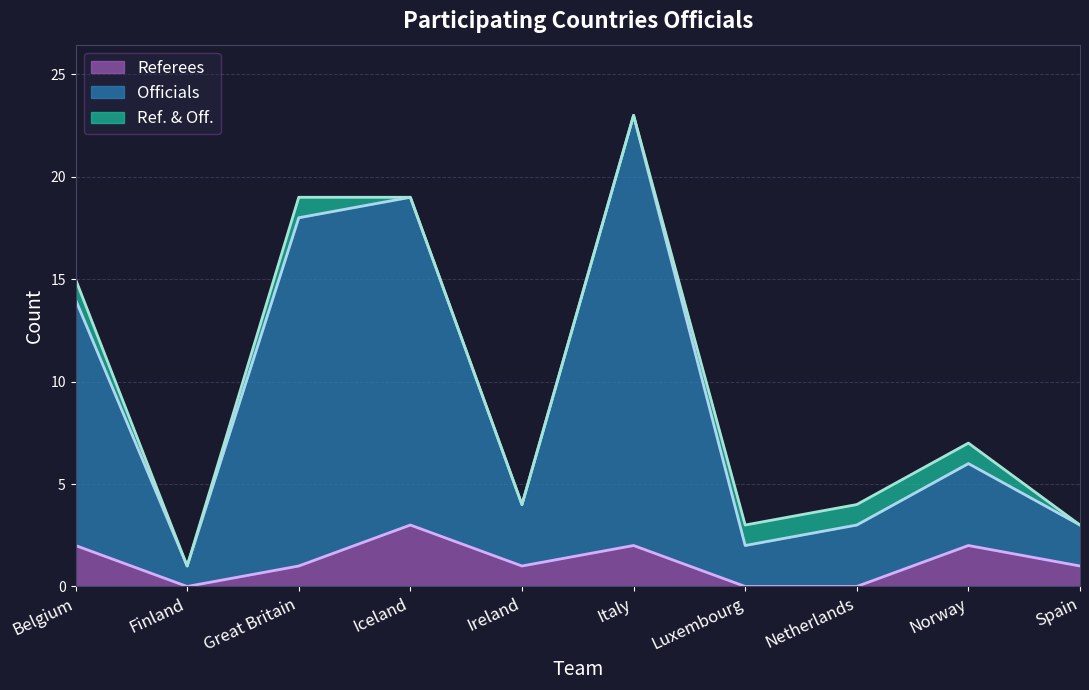

In Referees, how many points are lower than both neighbors (excluding endpoints)?

2